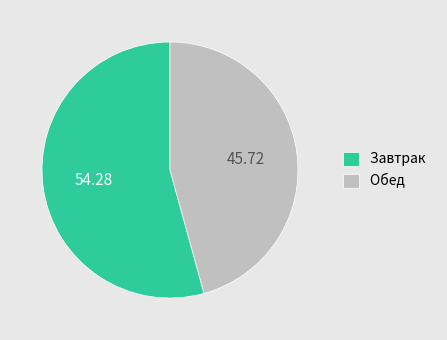

How many slices are in this pie chart?

2